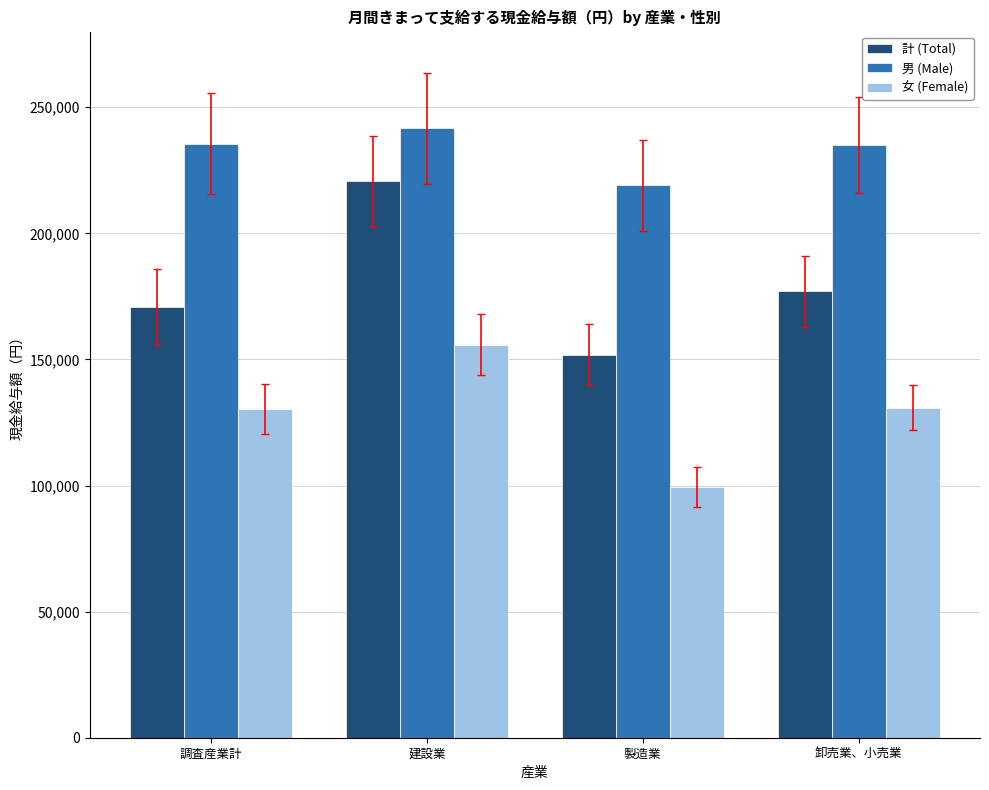

At how many categories does at least one series exceed 172599?

4